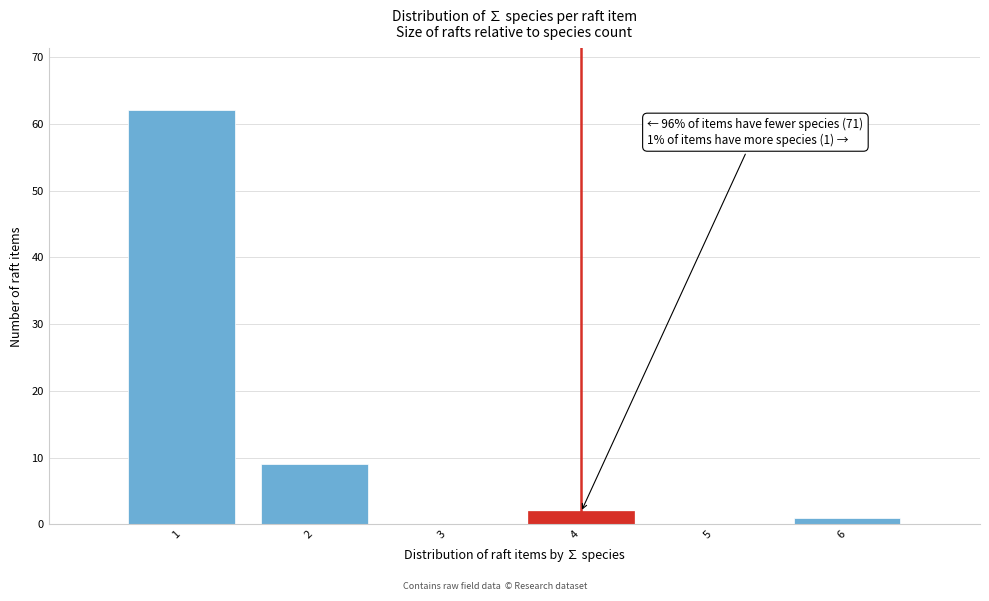

Which range on the x-axis has the tallest bar?

0.5 to 1.5